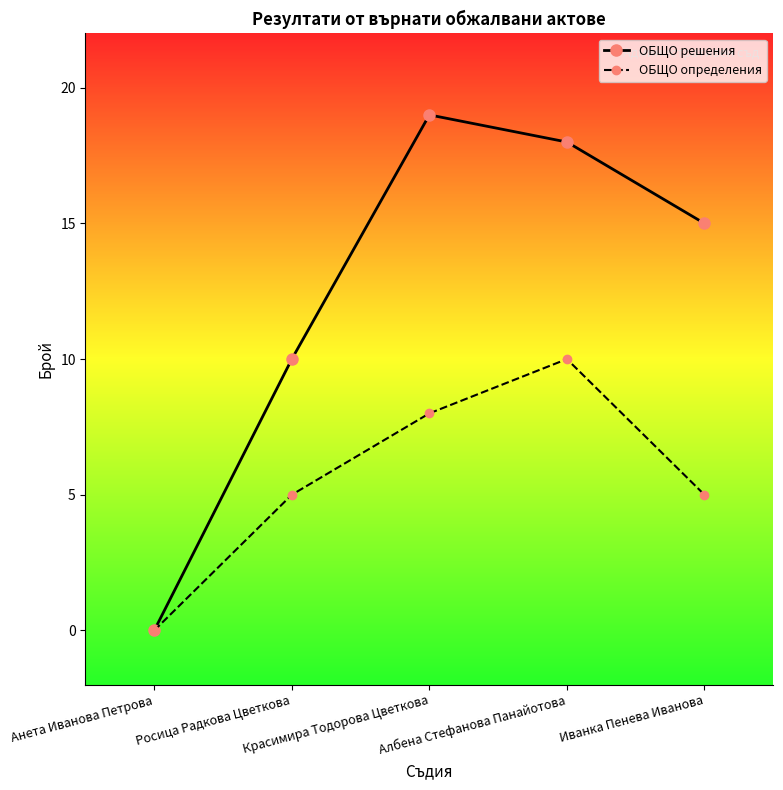

Is the value of ОБЩО решения at Иванка Пенева Иванова greater than the value of ОБЩО определения at Красимира Тодорова Цветкова?

Yes